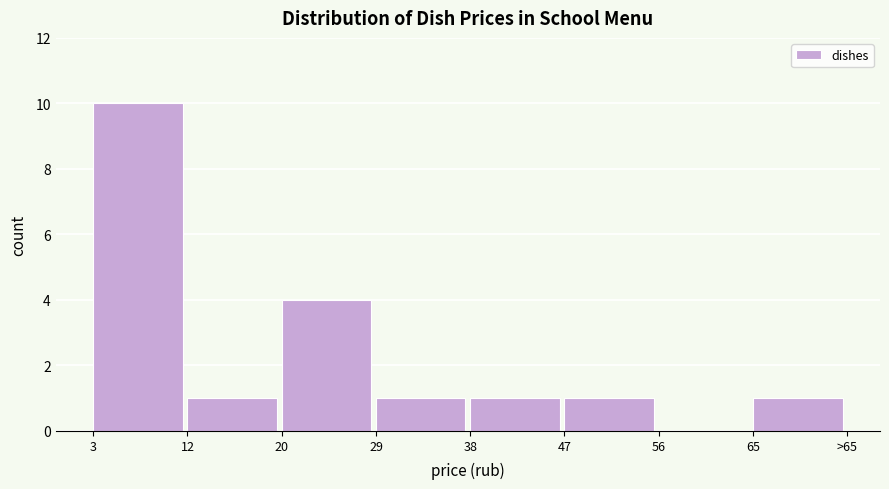

Reading left to right, transcribe all the data shown in this chart.

3=10	12=1	20=4	29=1	38=1	47=1	56=0	65=1